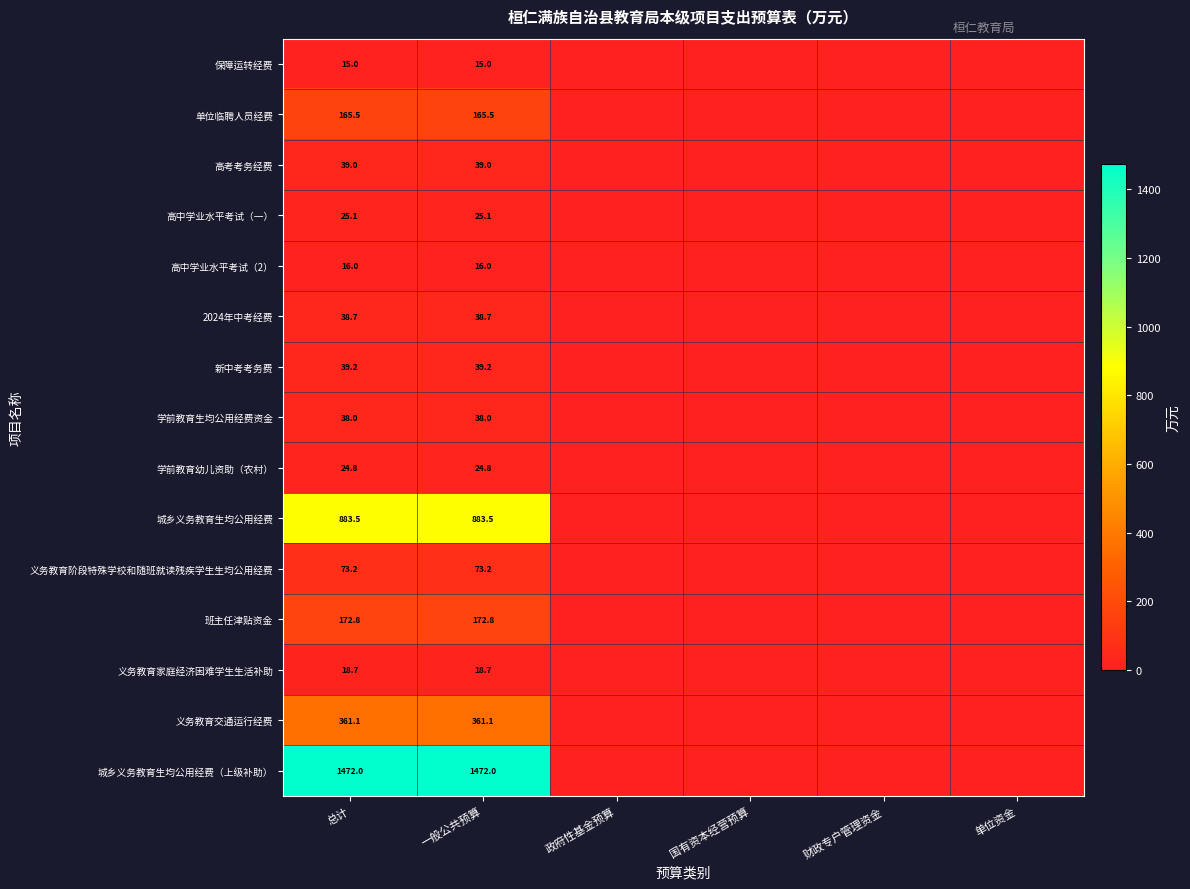

The value of 2024年中考经费 at 一般公共预算 is 59.7. True or false?

False